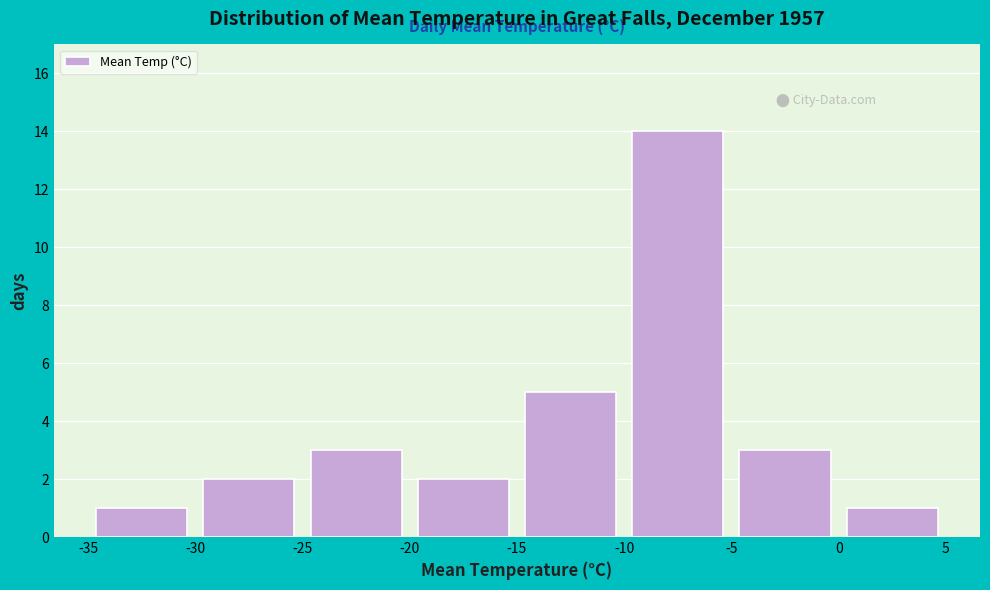

Which range on the x-axis has the tallest bar?

-10 to -5